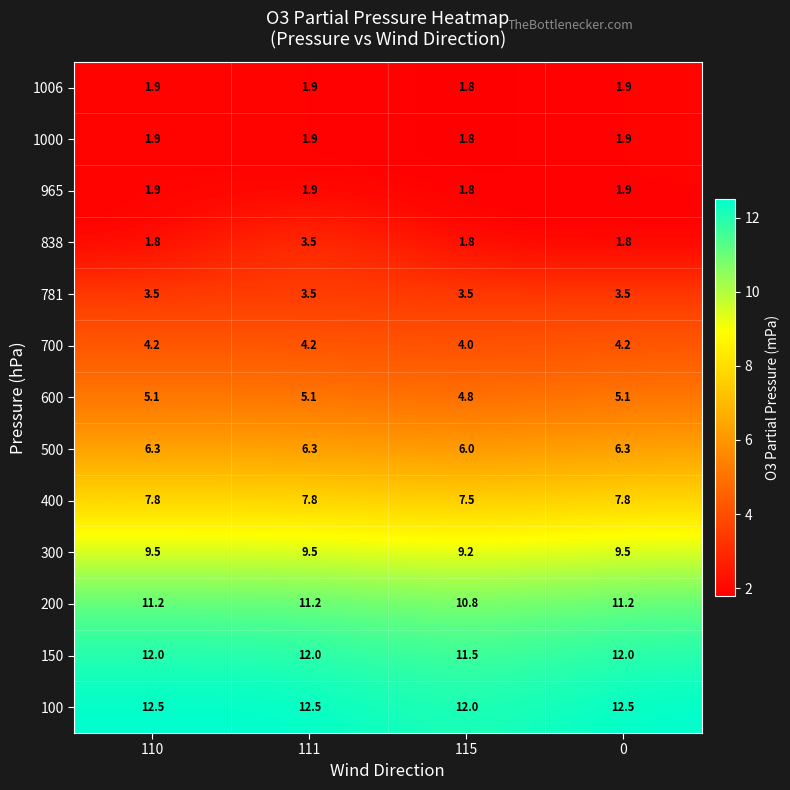

The 100 series shows 12.5 at 110. True or false?

True